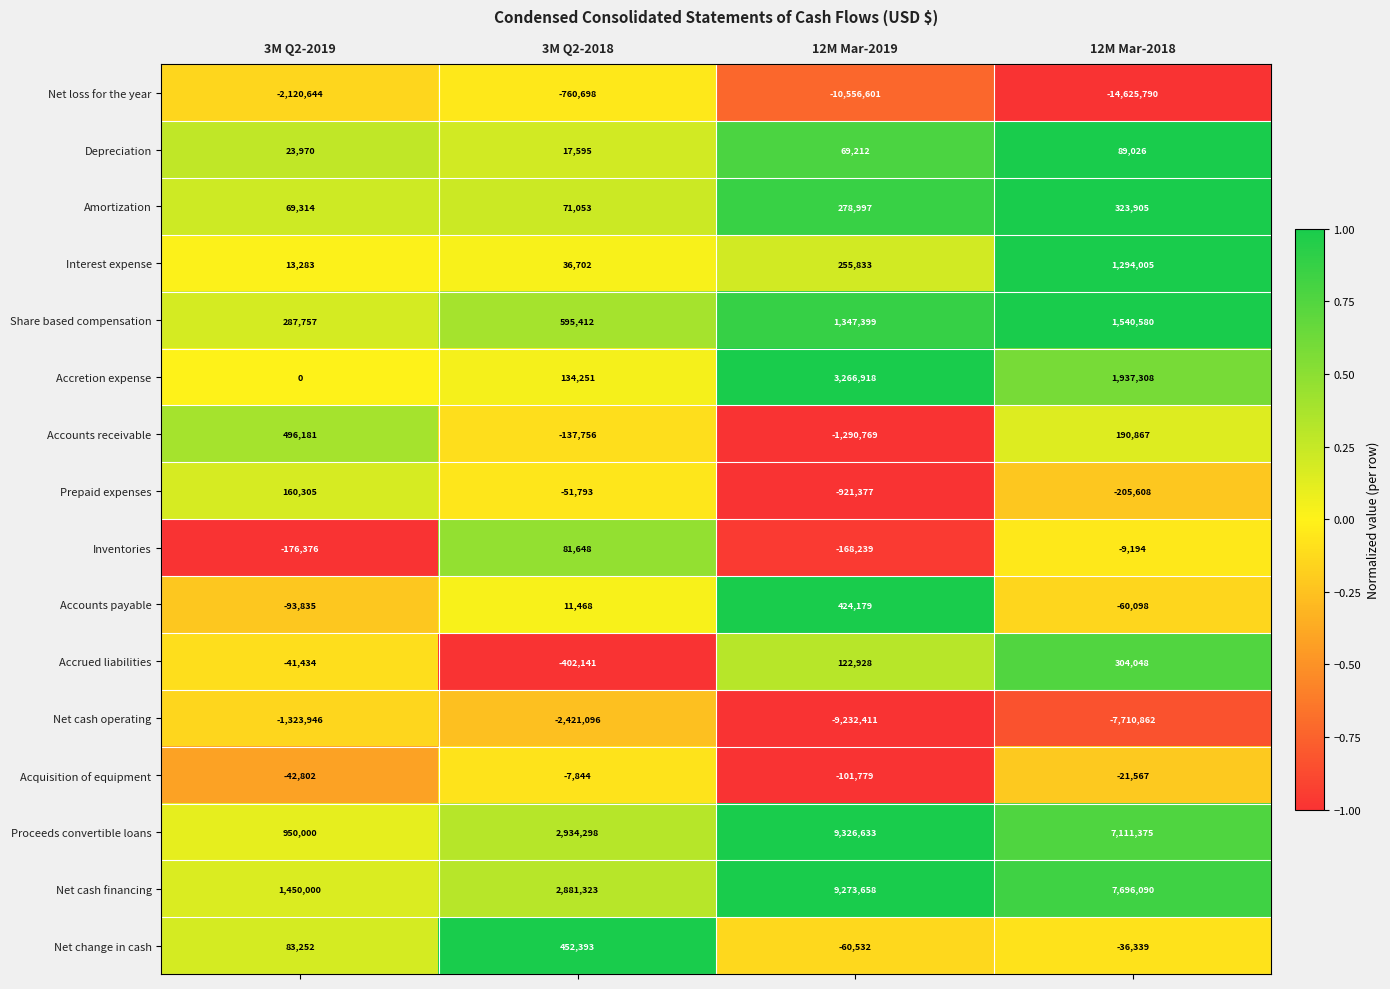

True or false: Net change in cash has a value of 699715 at 3M Q2-2018.

False